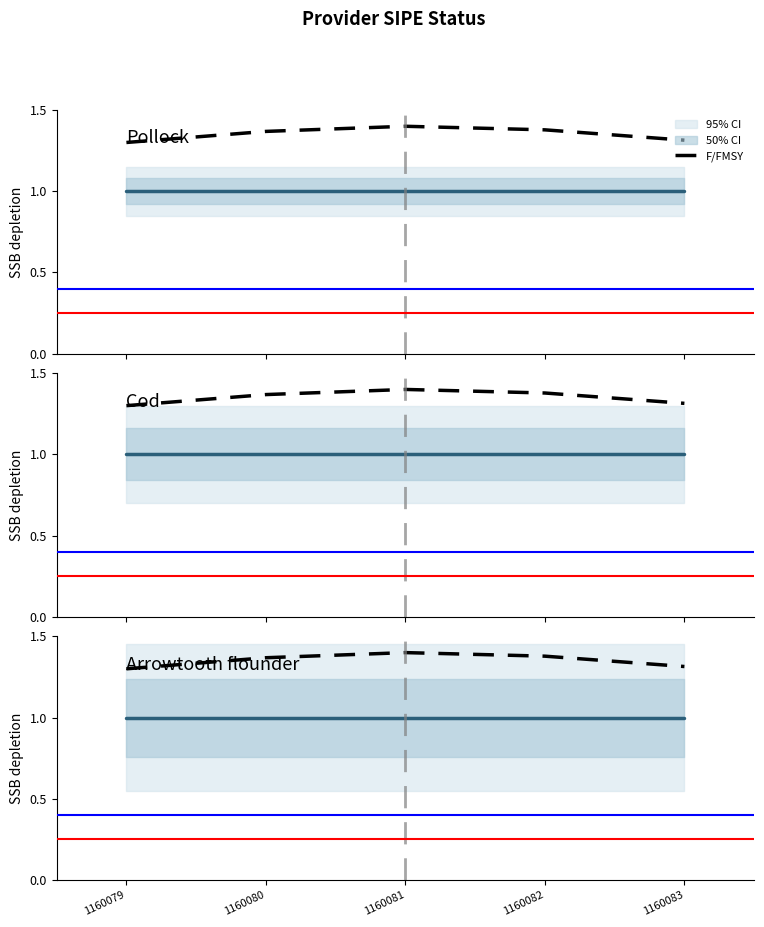

What is the sum of the values at 1160081 and 1160079?

2.7